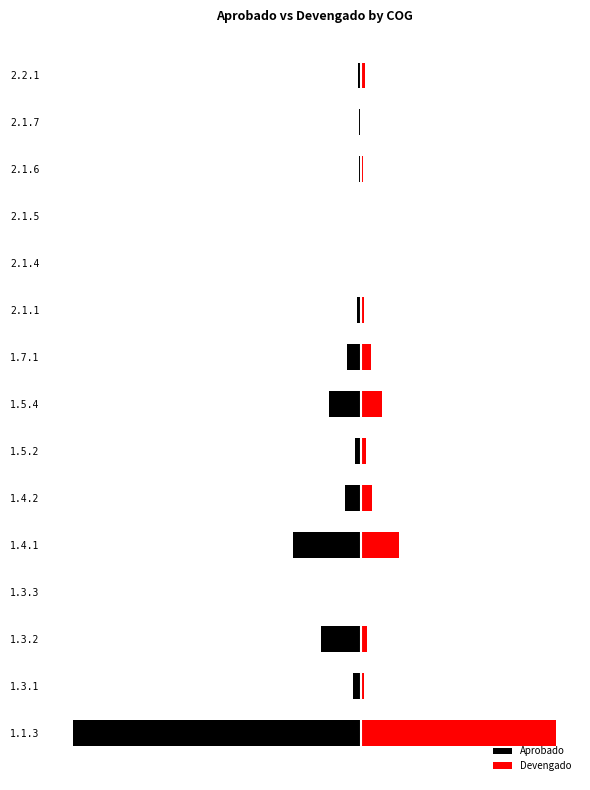

Reading left to right, list all the values displayed in this chart.

Aprobado: -1.0	-0.0	-0.1	-0.0	-0.2	-0.1	-0.0	-0.1	-0.1	-0.0	-0.0	-0.0	-0.0	-0.0	-0.0
Devengado: 0.7	0.0	0.0	0.0	0.1	0.0	0.0	0.1	0.0	0.0	0.0	0.0	0.0	0.0	0.0